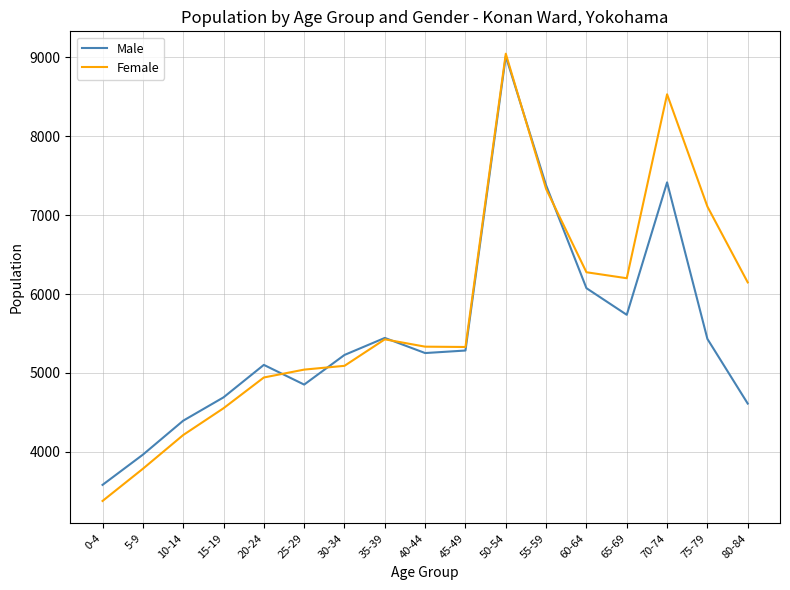

At which category is the sum across all series the highest?

50-54